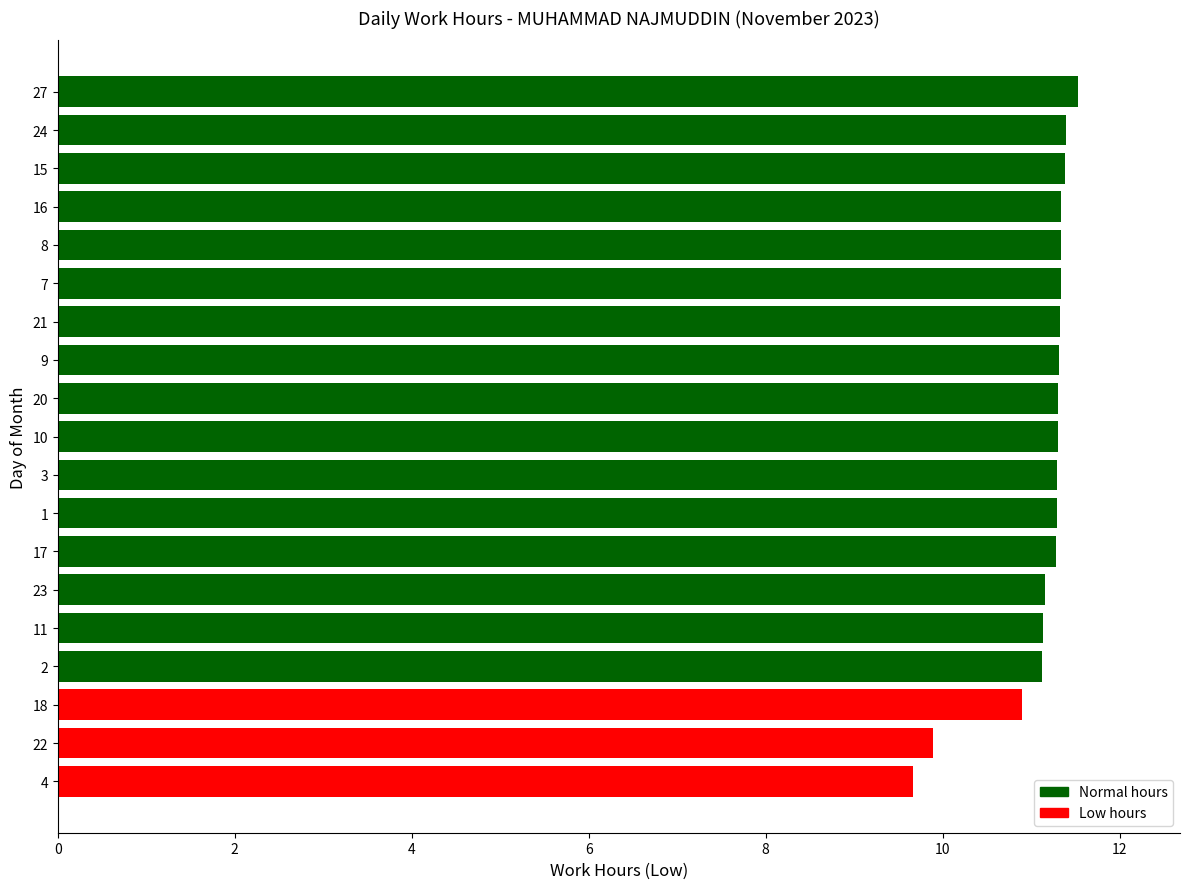

What is the sum of all values?

211.3